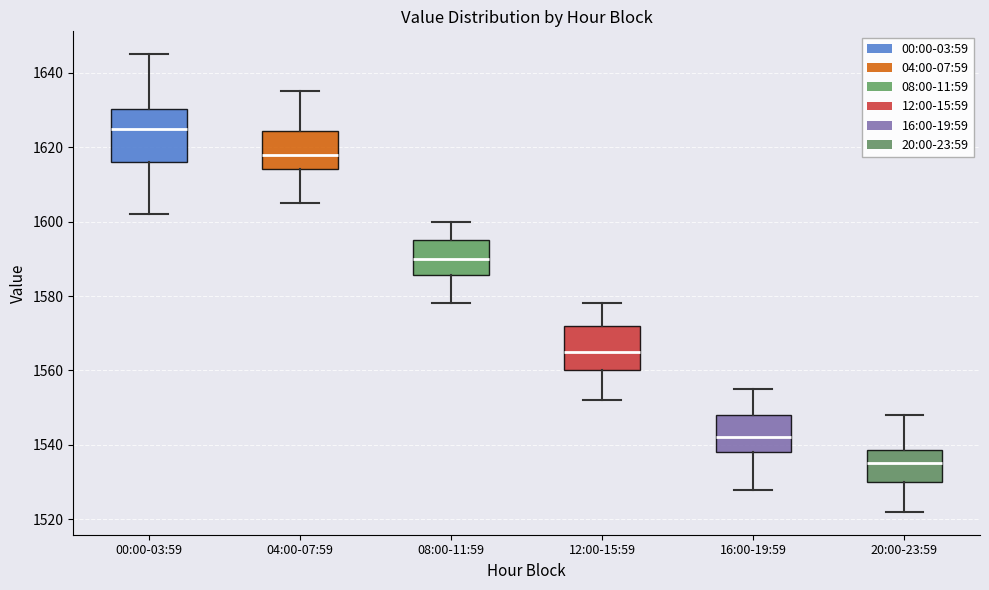

Where is the upper edge of the box for 12:00-15:59 on the y-axis? The values are not printed on the chart, so give them approximately, as read against the axis.

1572